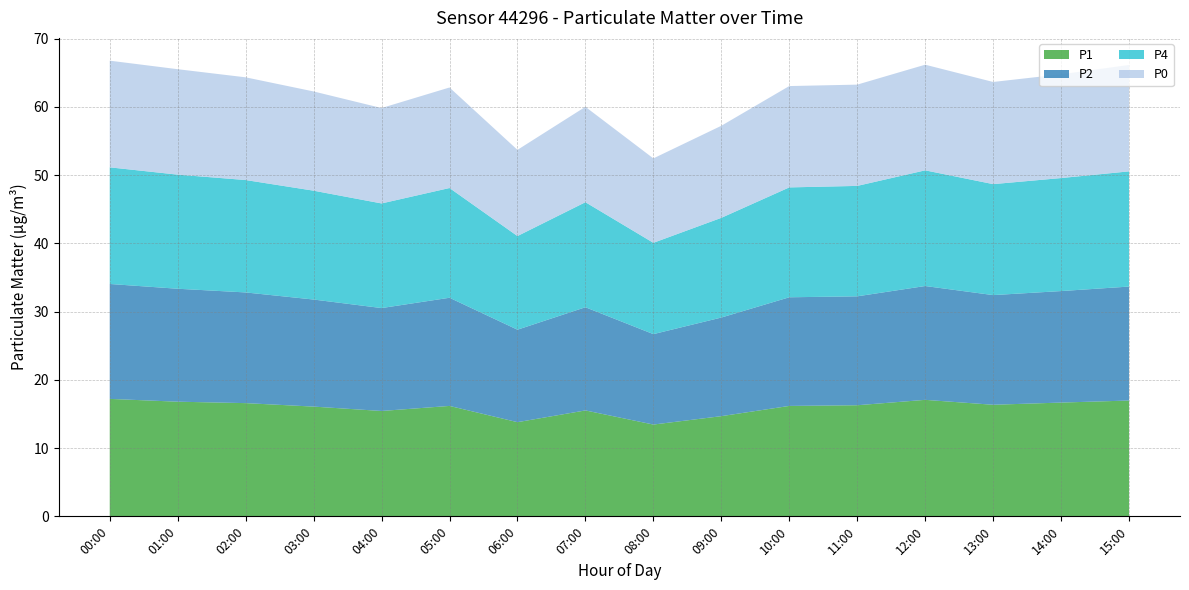

Reading left to right, what are all the values shown in this chart?

P1: 17.2	16.8	16.6	16.1	15.4	16.2	13.8	15.5	13.4	14.7	16.2	16.3	17.1	16.4	16.7	17.0
P2: 16.8	16.6	16.2	15.7	15.1	15.8	13.6	15.1	13.2	14.4	15.9	16.0	16.7	16.1	16.3	16.7
P4: 17.1	16.7	16.5	15.9	15.3	16.1	13.7	15.4	13.4	14.6	16.1	16.2	16.9	16.3	16.6	16.9
P0: 15.6	15.4	15.1	14.5	14.0	14.7	12.6	14.0	12.4	13.5	14.8	14.8	15.5	15.0	15.2	15.6